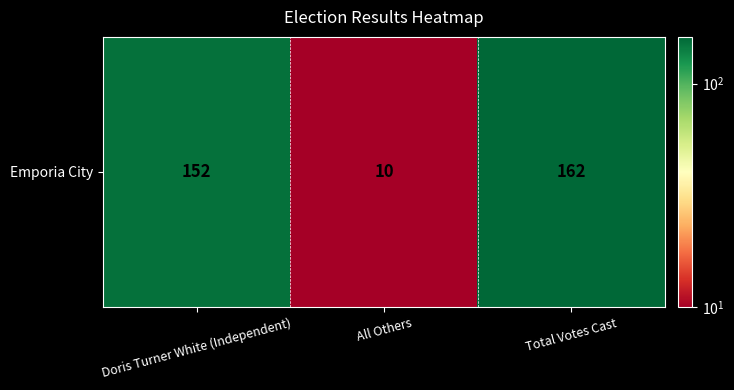

Reading left to right, extract all data points from this chart.

152	10	162